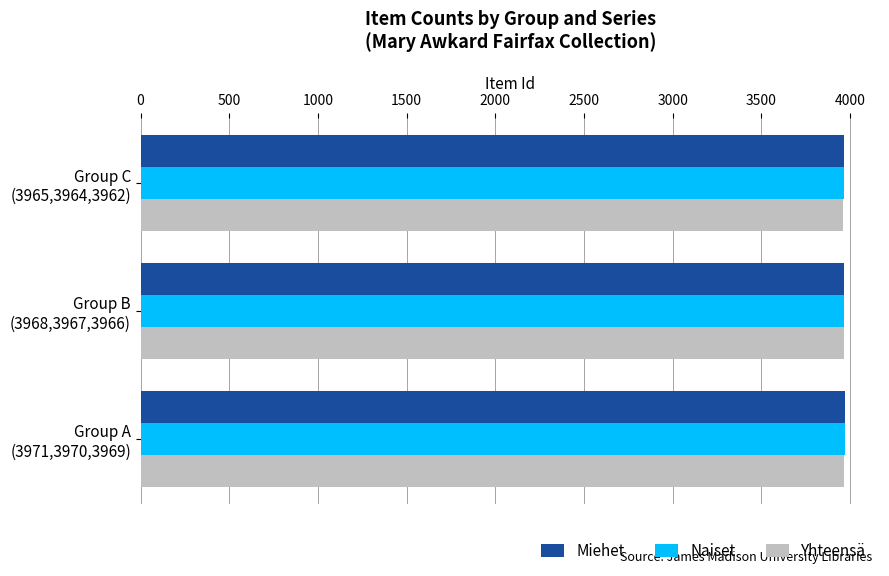

What is the average value of the Naiset series?

3967